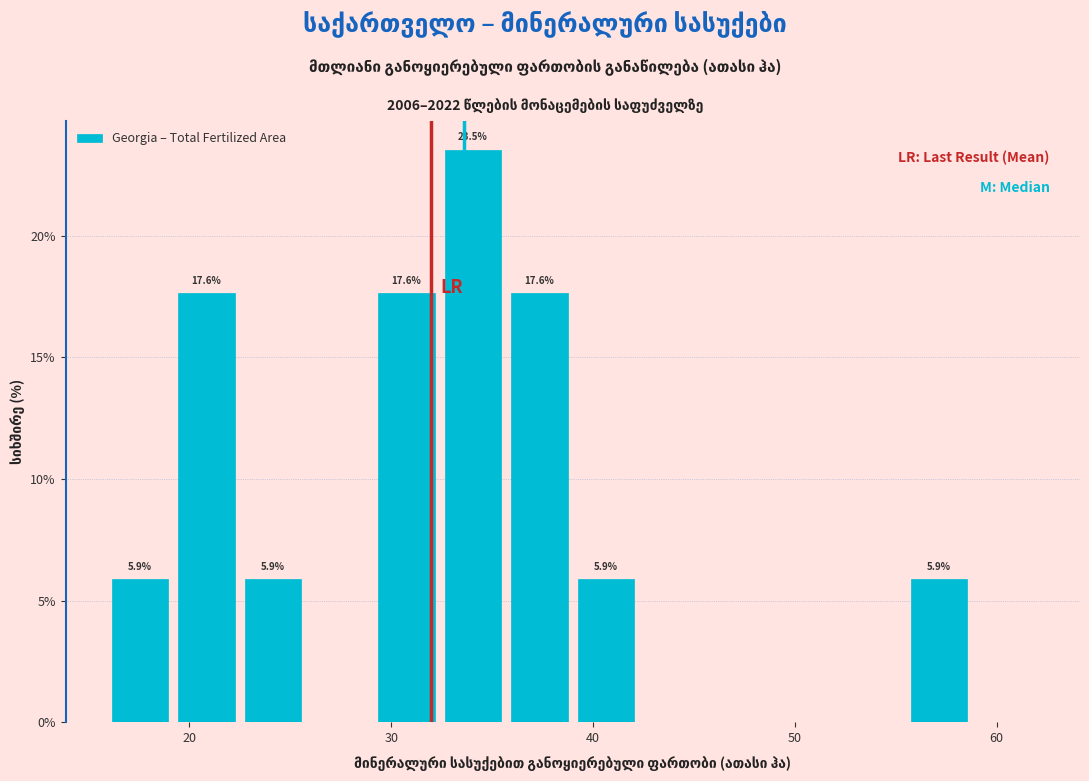

Read against the x-axis, roughly where is the centre of the tallest bar?

34